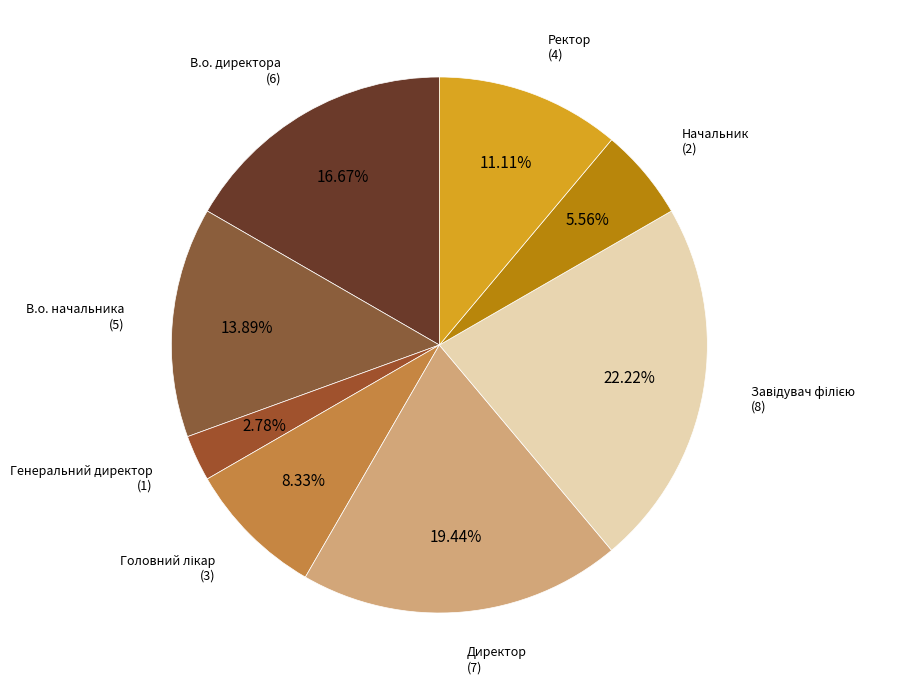

Approximately how many times larger is the value at Ректор compared to Директор?

0.6